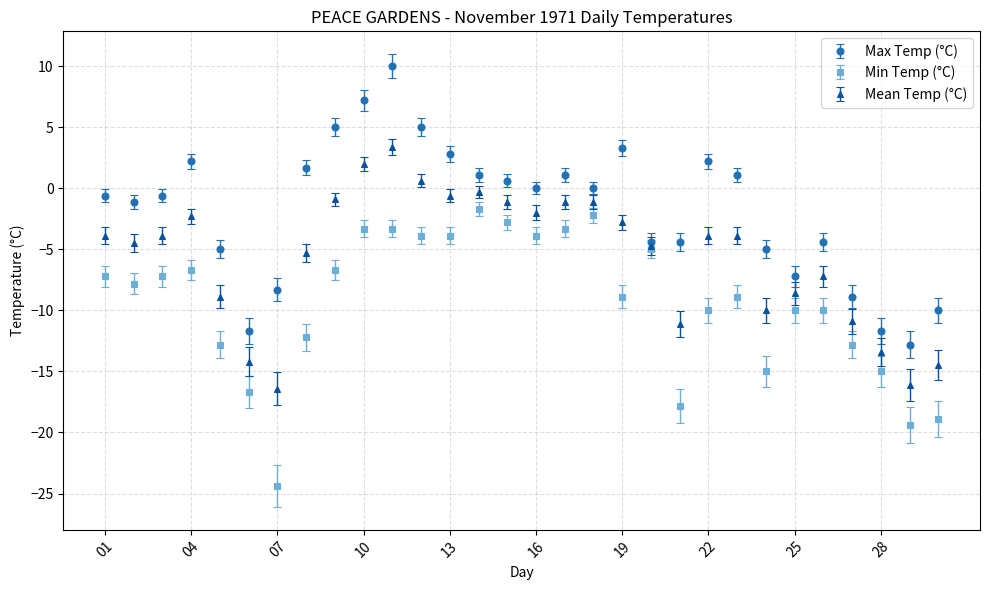

What is the value of the Min Temp (°C) point at the 12th from the left?

-3.9